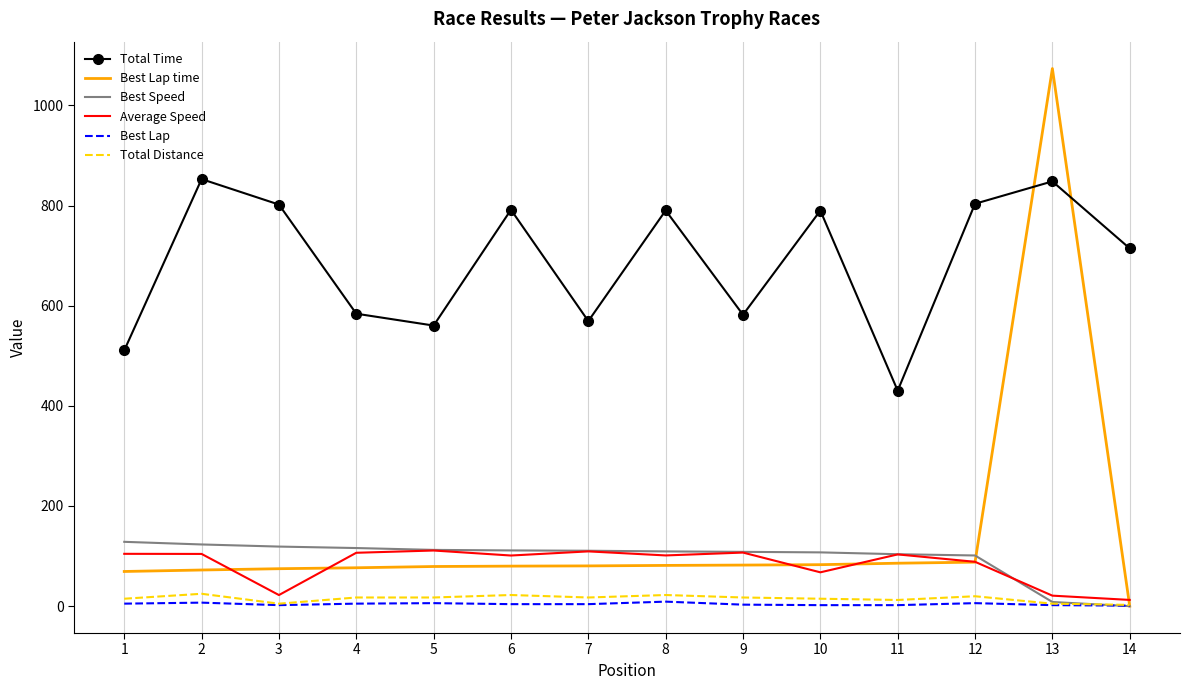

Which series has the largest total across all categories?

Total Time